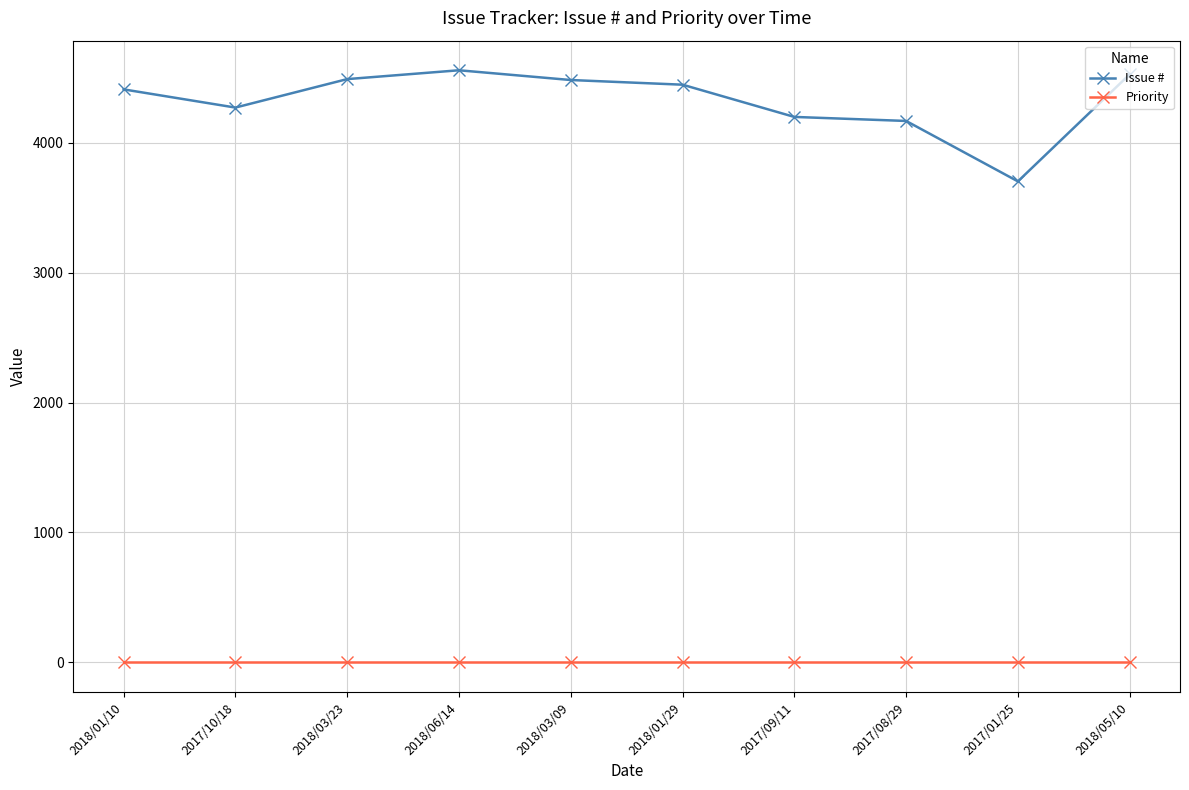

What is the total value across all series at 2017/10/18?

4270